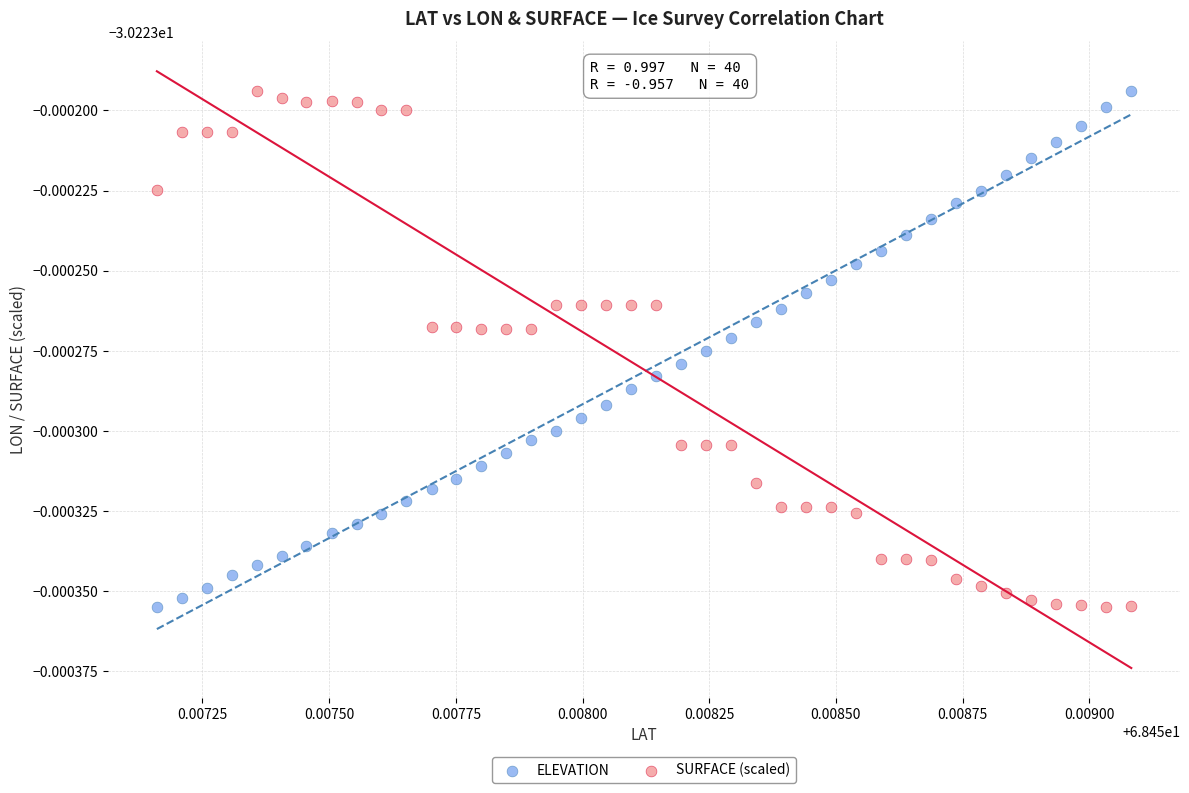

What are all the series names shown in the legend?

ELEVATION, SURFACE (scaled)